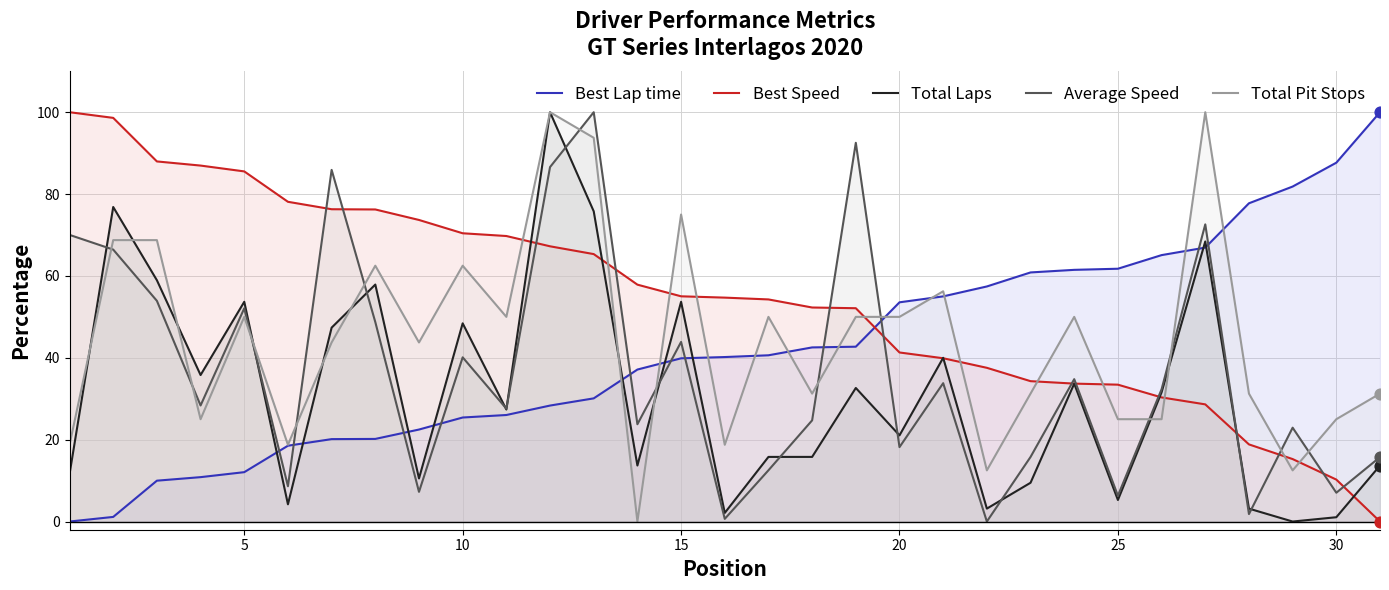

Which series has the largest total across all categories?

Best Speed